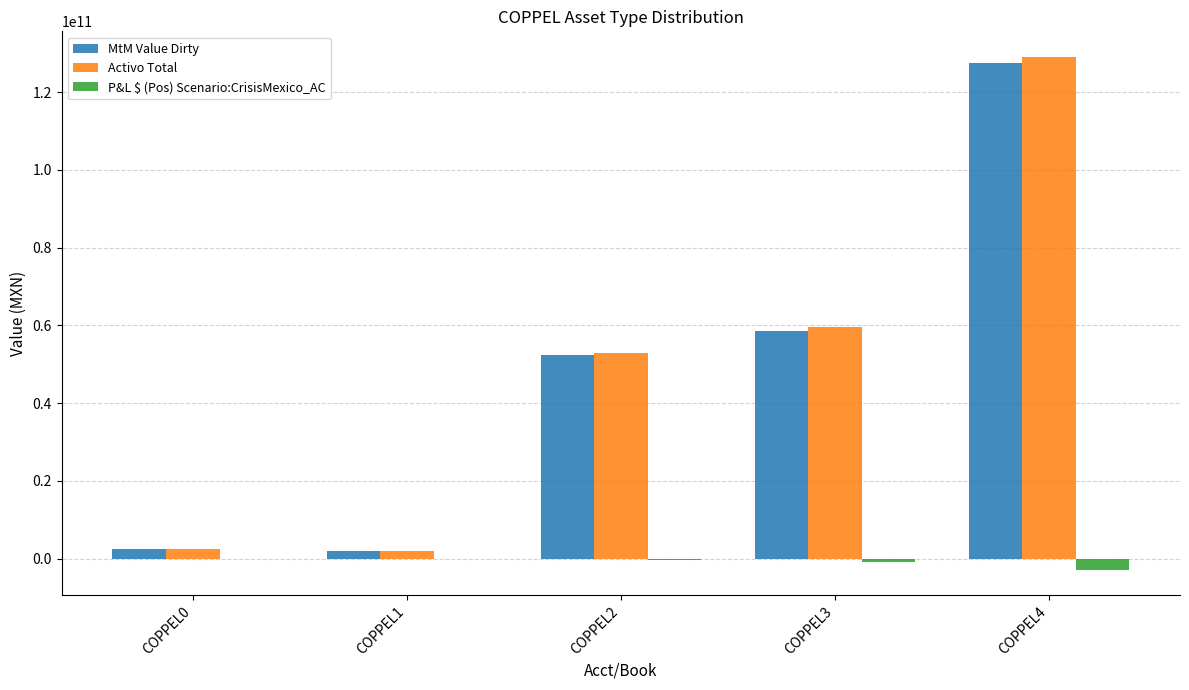

Is it true that Activo Total equals 33420691201.7 at COPPEL3?

False